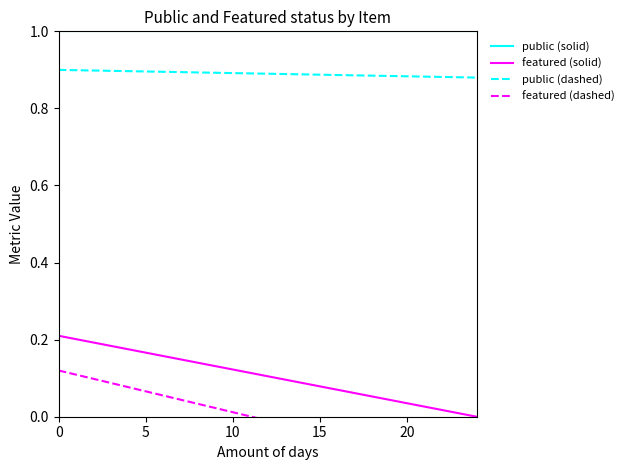

What are all the series names shown in the legend?

public (solid), featured (solid), public (dashed), featured (dashed)